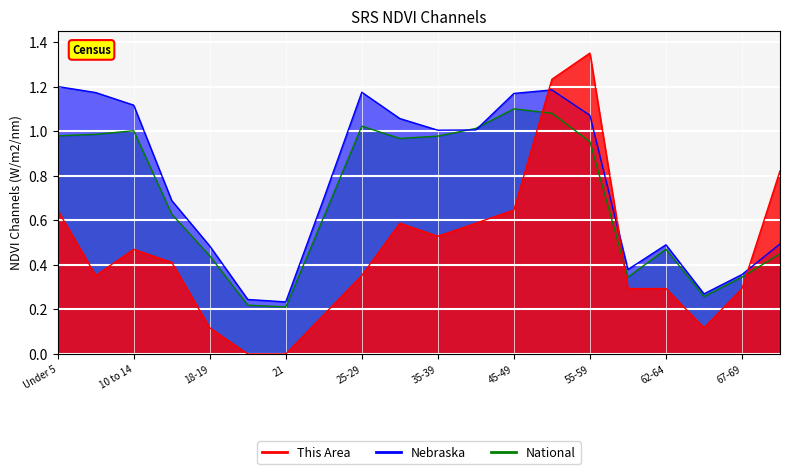

Reading left to right, extract all data points from this chart.

This Area: 0.6	0.4	0.5	0.4	0.1	0.0	0.0	0.2	0.4	0.6	0.5	0.6	0.6	1.2	1.4	0.3	0.3	0.1	0.3	0.8
Nebraska: 1.2	1.2	1.1	0.7	0.5	0.2	0.2	0.7	1.2	1.1	1.0	1.0	1.2	1.2	1.1	0.4	0.5	0.3	0.4	0.5
National: 1.0	1.0	1.0	0.6	0.4	0.2	0.2	0.6	1.0	1.0	1.0	1.0	1.1	1.1	1.0	0.3	0.5	0.3	0.3	0.4